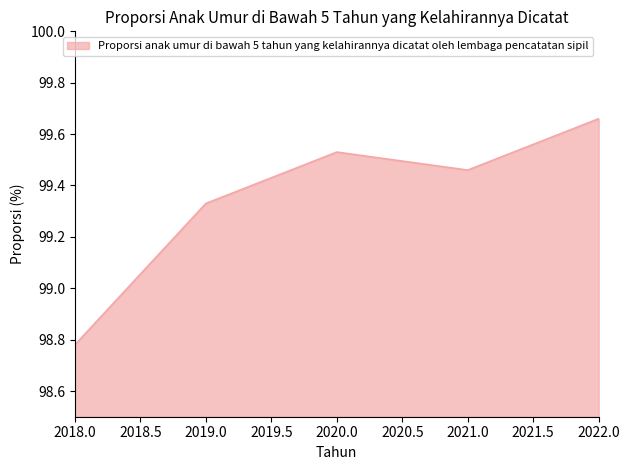

At which category does the data reach its first local valley?

2021.0